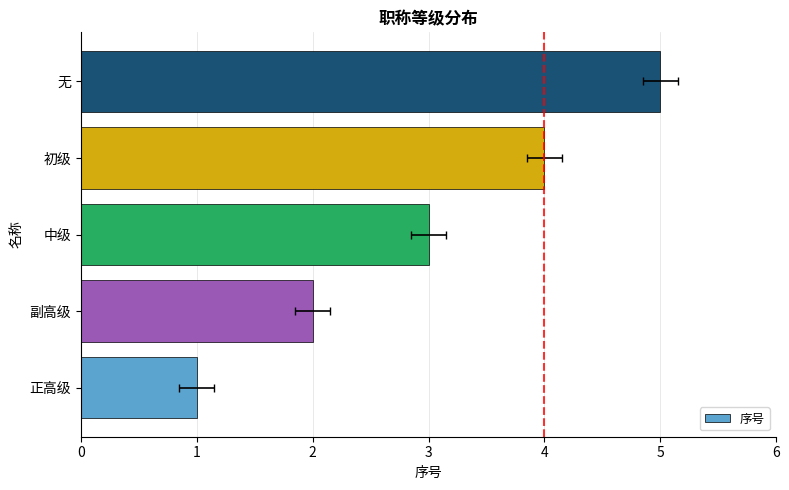

What is the difference between the values at 中级 and 副高级?

1